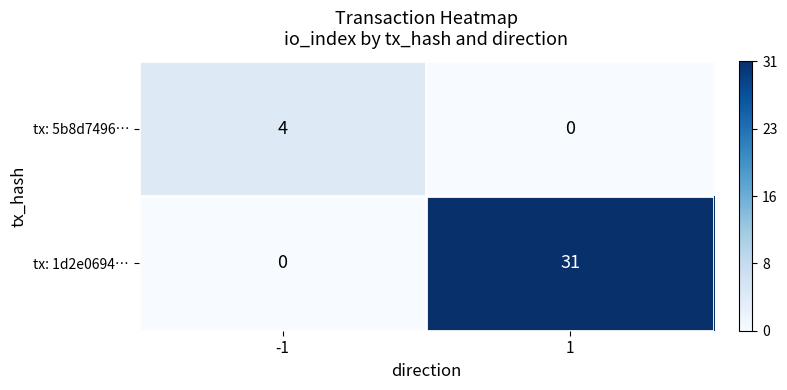

What is the total value across all series at 1?

31